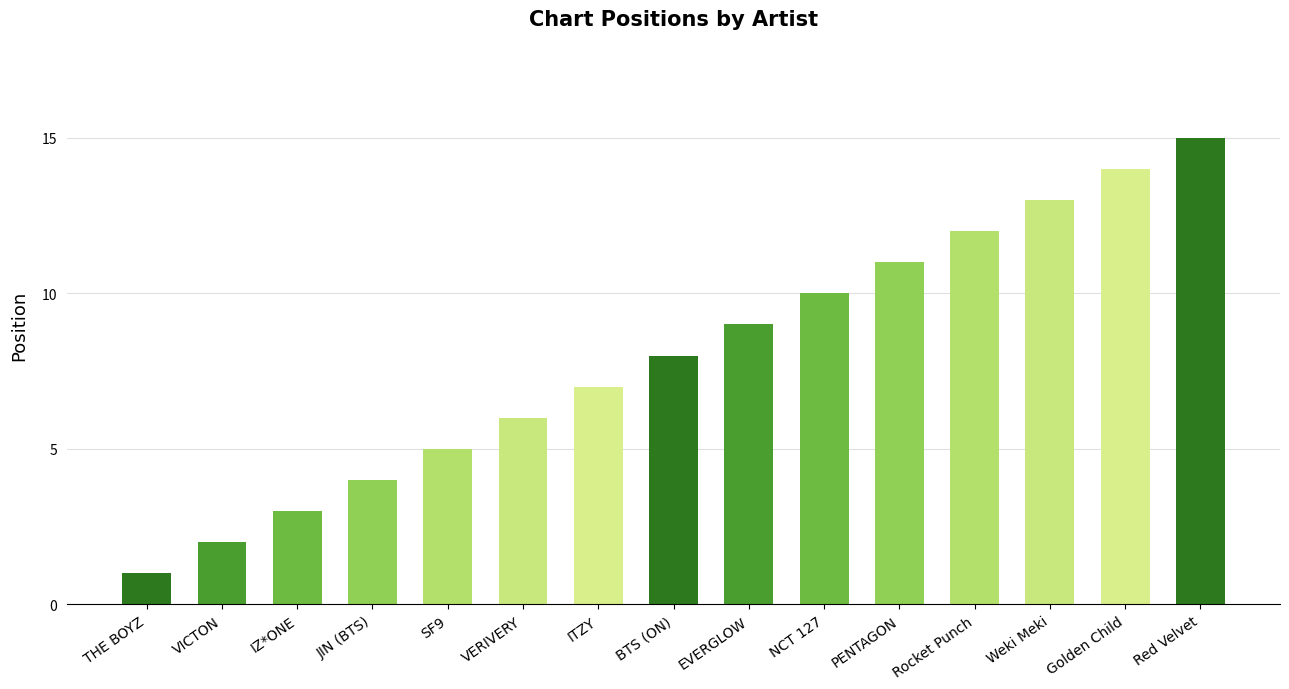

Reading right to left, transcribe all the data shown in this chart.

Red Velvet=15	Golden Child=14	Weki Meki=13	Rocket Punch=12	PENTAGON=11	NCT 127=10	EVERGLOW=9	BTS (ON)=8	ITZY=7	VERIVERY=6	SF9=5	JIN (BTS)=4	IZ*ONE=3	VICTON=2	THE BOYZ=1